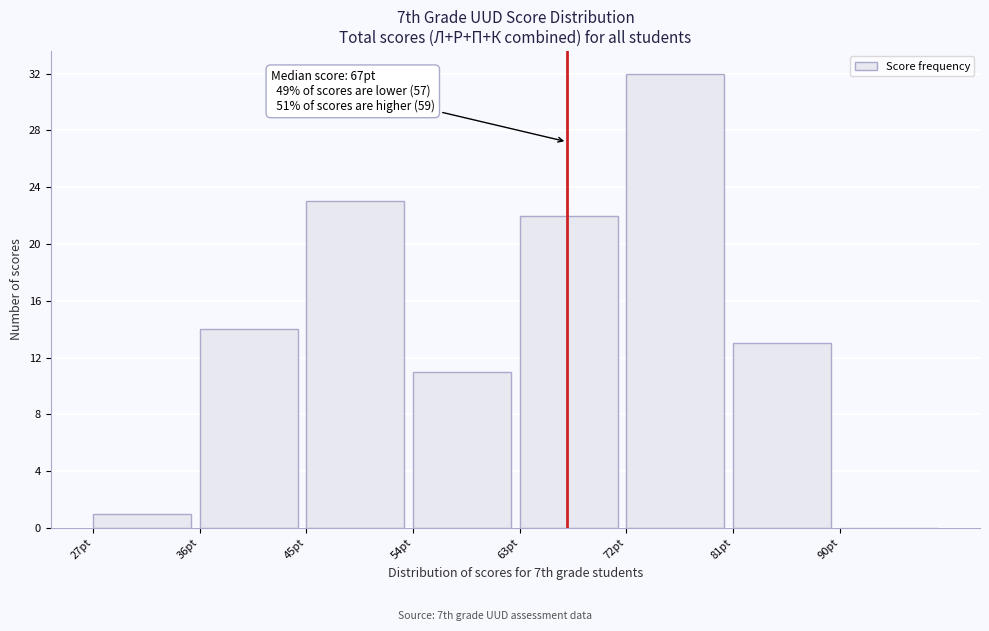

Over which range of the x-axis is the bar tallest?

72 to 81